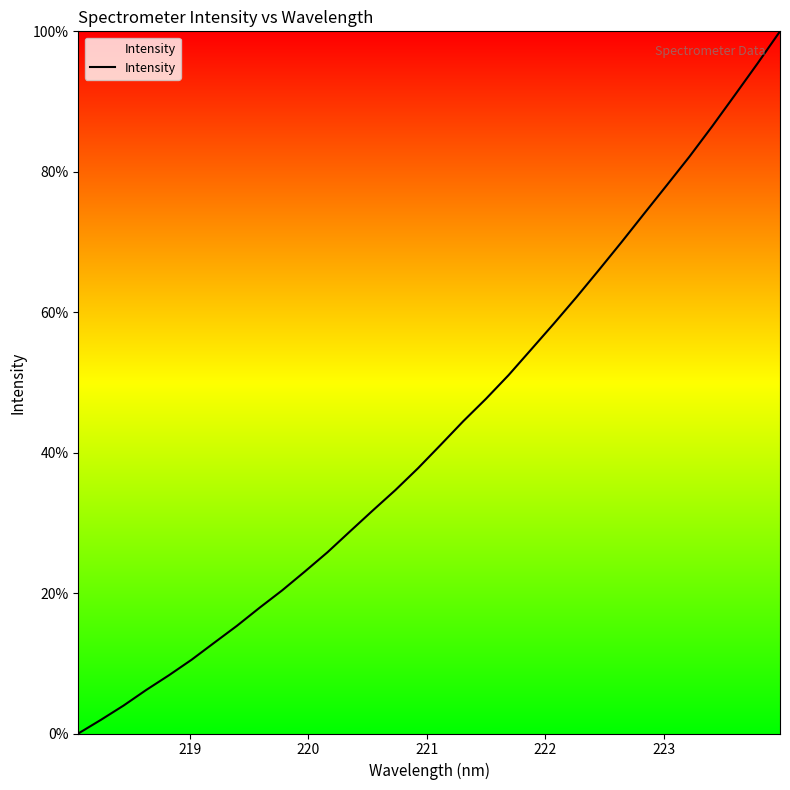

What is the difference between the maximum and minimum values?

100.0